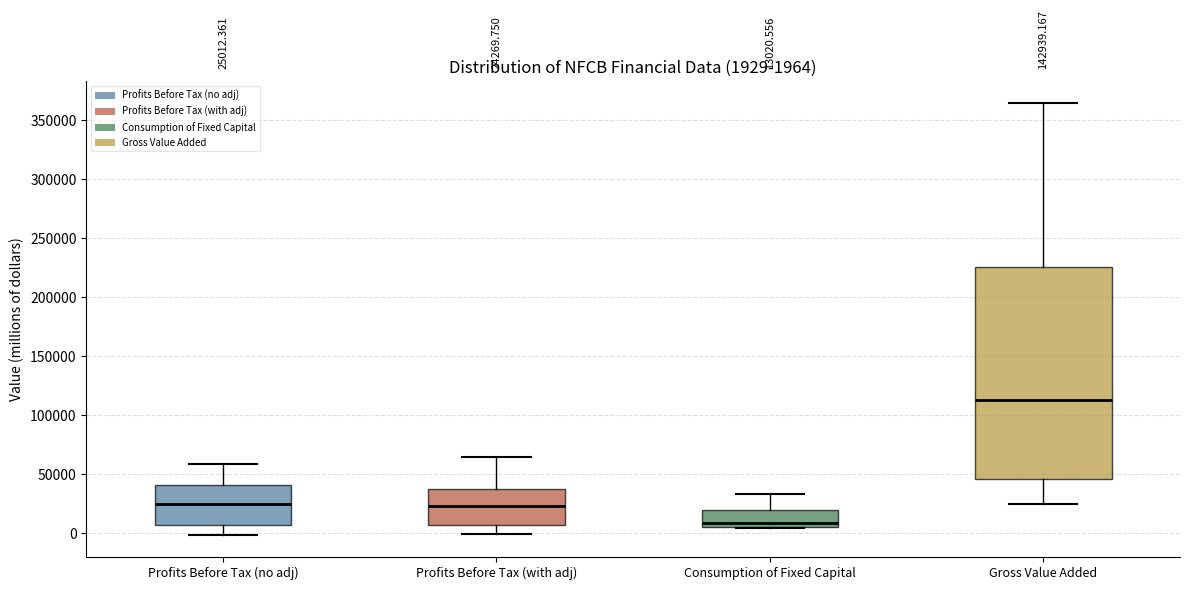

Comparing the boxes themselves (not the whiskers), which one is the tallest?

Gross Value Added